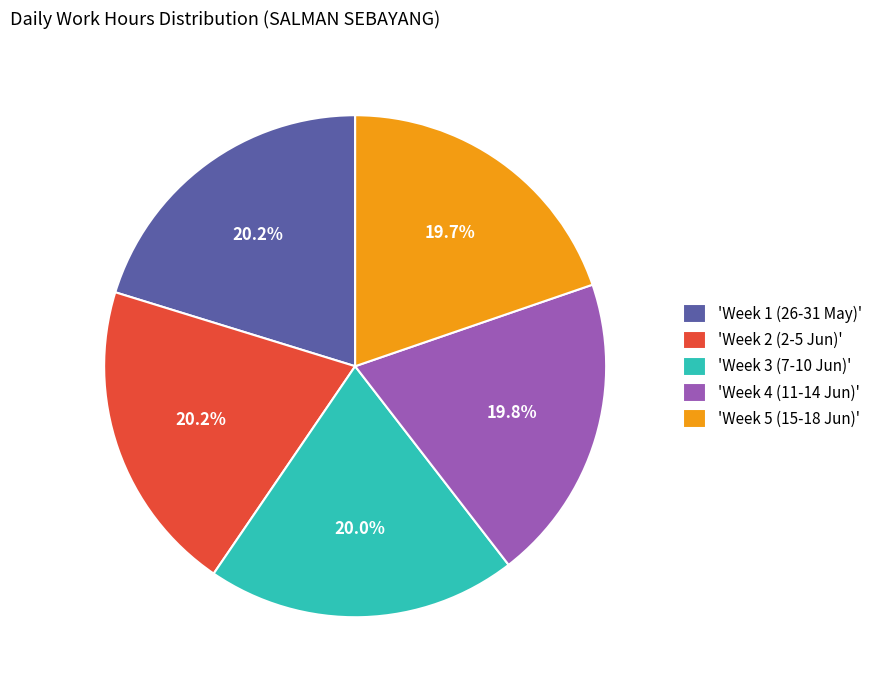

Approximately how many times larger is the value at 'Week 2 (2-5 Jun)' compared to 'Week 3 (7-10 Jun)'?

1.0